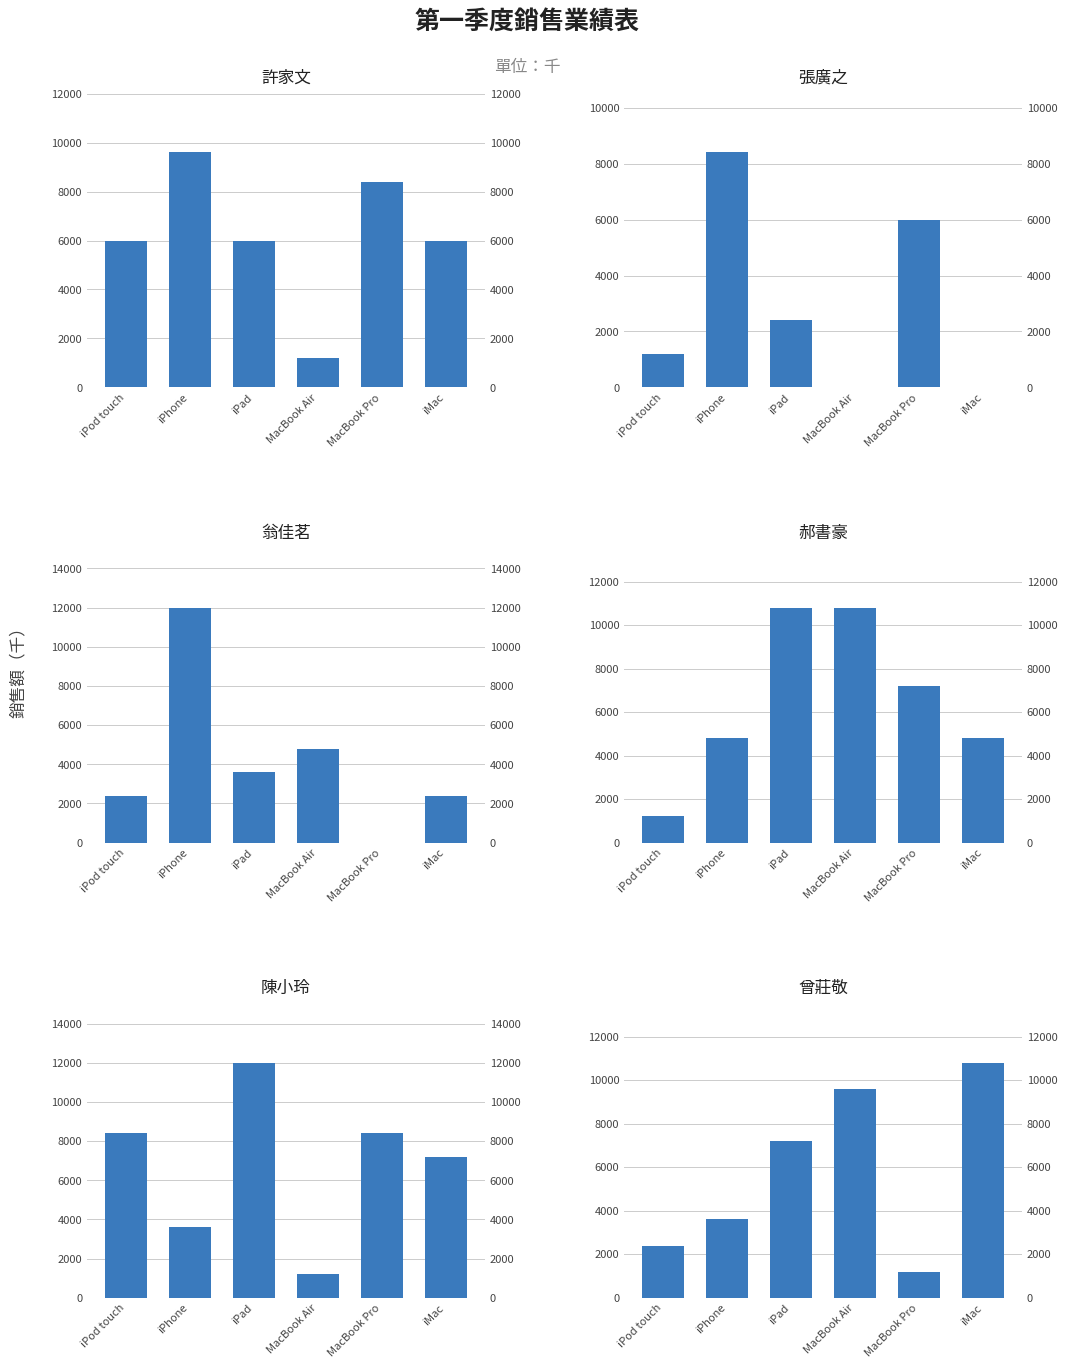

True or false: 陳小玲 has a value of 12019 at MacBook Pro.

False